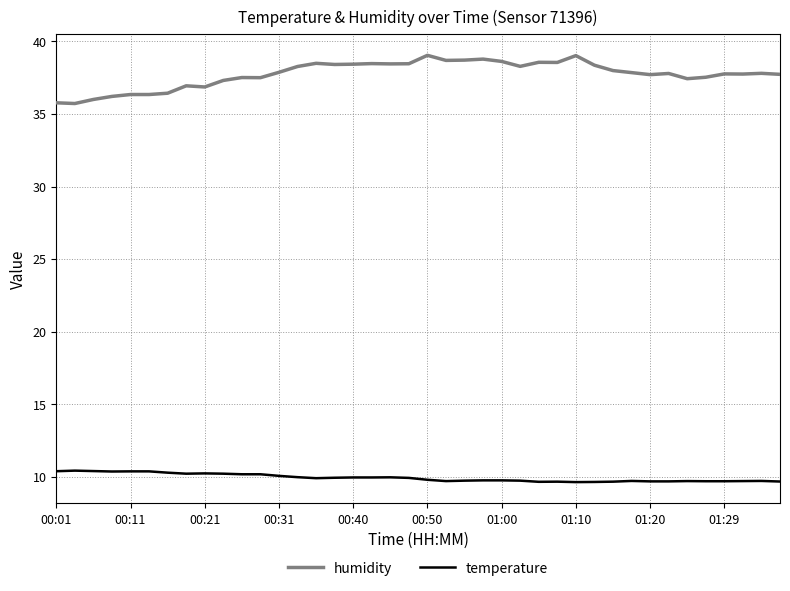

Which series has the largest total across all categories?

humidity